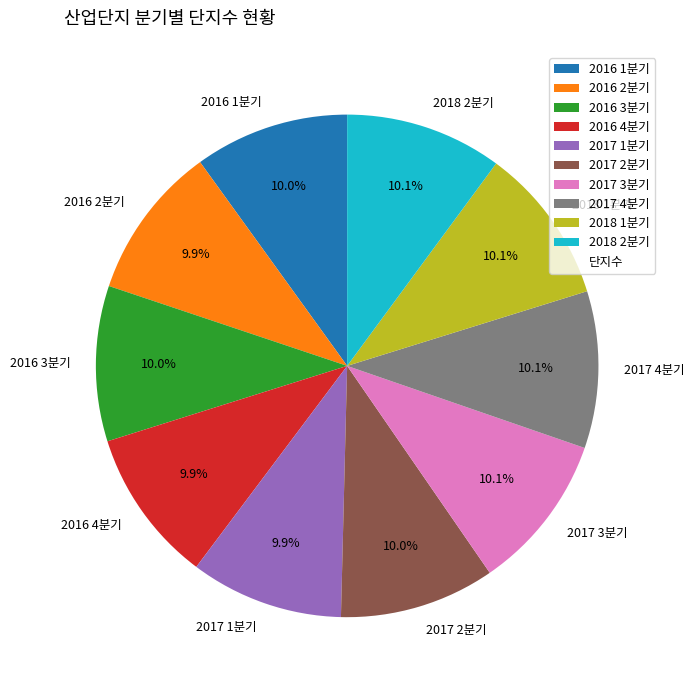

To the nearest percent, what is the average slice percentage?

10%